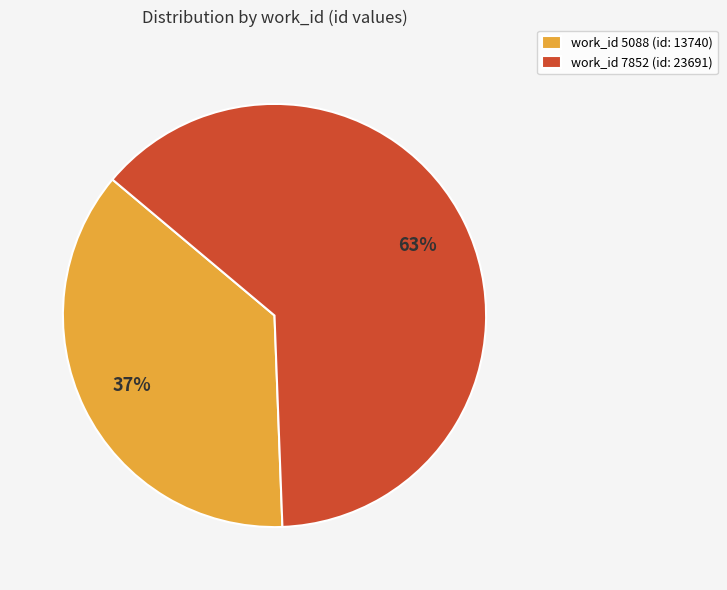

Which category has the smallest portion of the pie?

work_id 5088 (id: 13740)